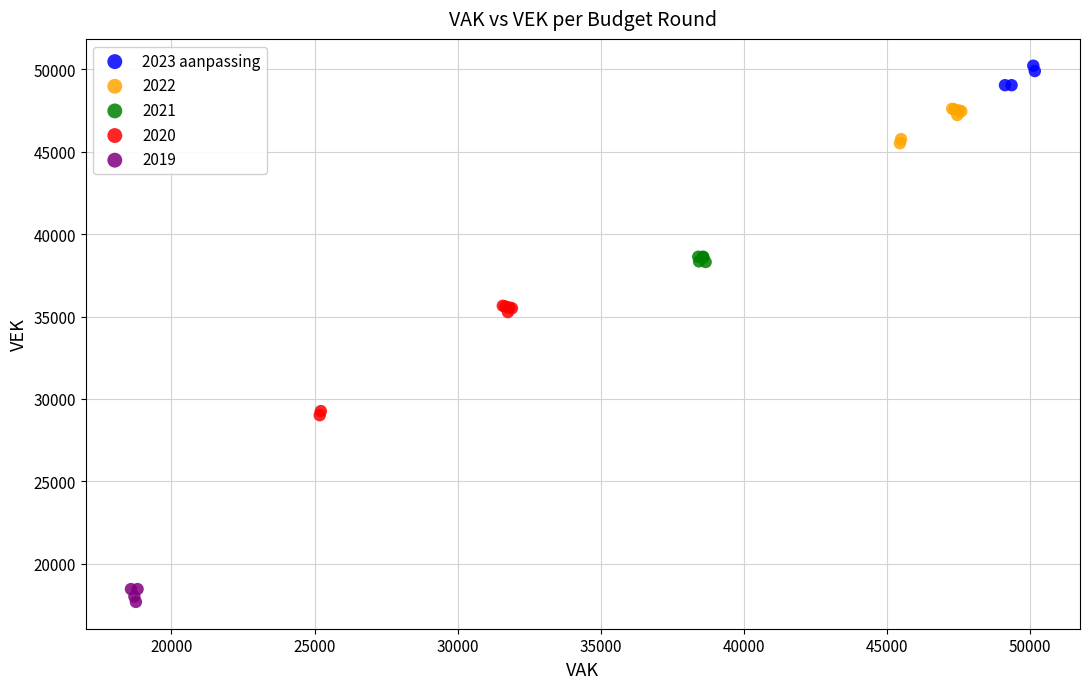

Which series has the widest spread of Y values?

2020